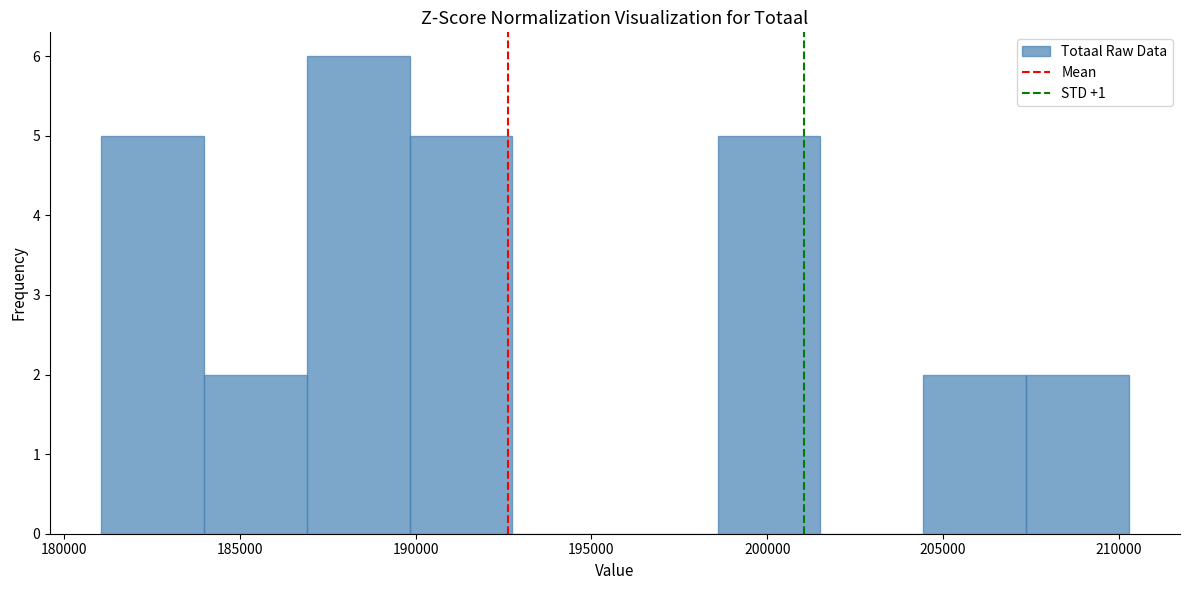

Reading left to right, list every bar in this chart as the range it spans on the x-axis followed by its height. Neither the bar edges nor the heights are printed on the chart, so give them approximately, as read against the axes.

181000 to 184000: 5
184000 to 187000: 2
187000 to 190000: 6
190000 to 192500: 5
192500 to 195500: 0
195500 to 198500: 0
198500 to 201500: 5
201500 to 204500: 0
204500 to 207500: 2
207500 to 210500: 2